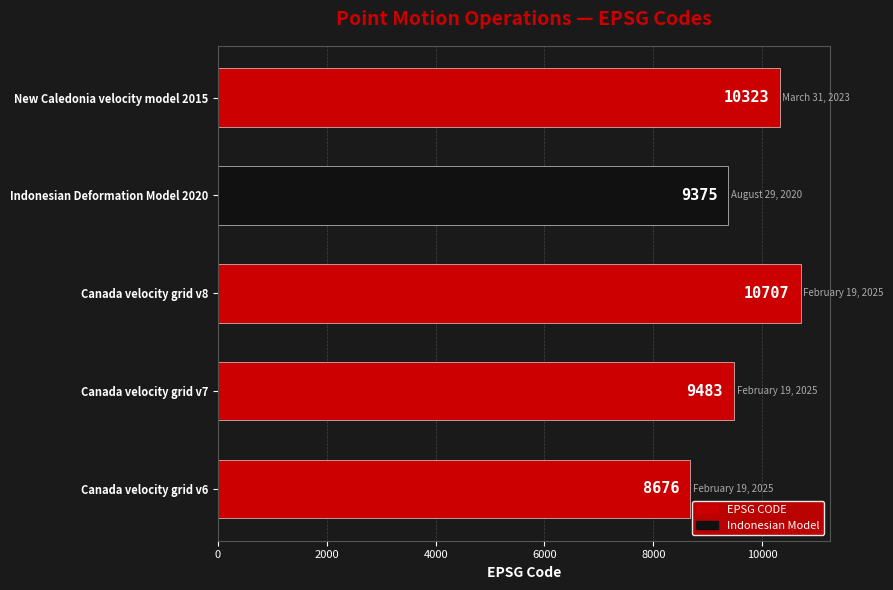

What is the greatest value displayed?

10707